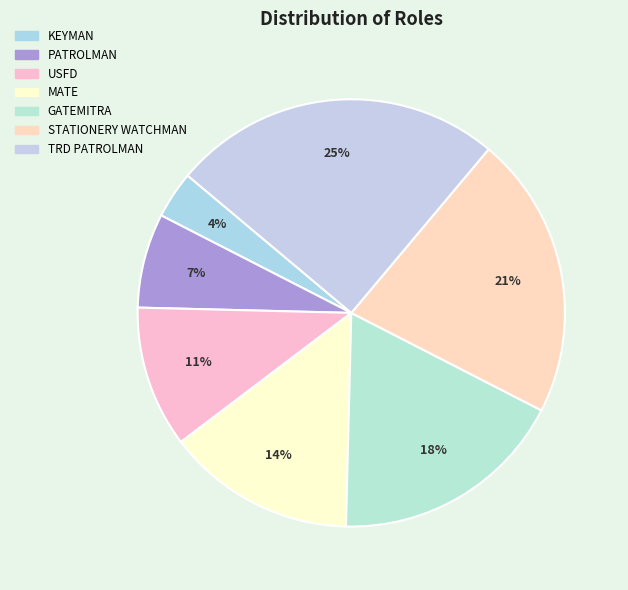

To the nearest percent, what is the difference between the USFD and PATROLMAN slice percentages?

4%